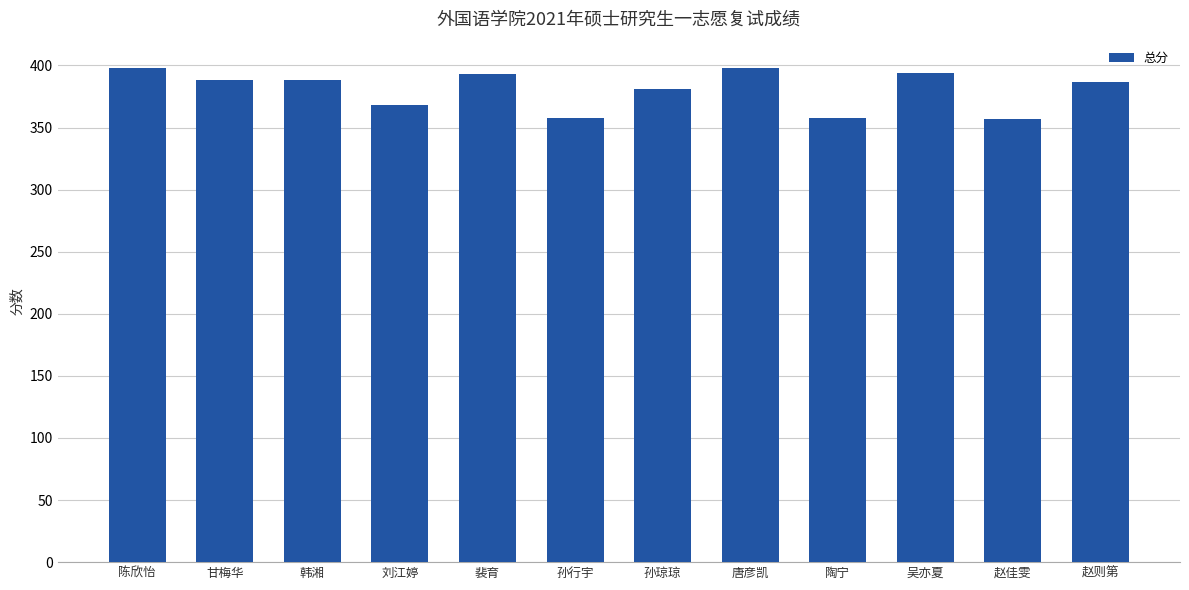

What is the sum of the values at 吴亦夏 and 孙行宇?

752